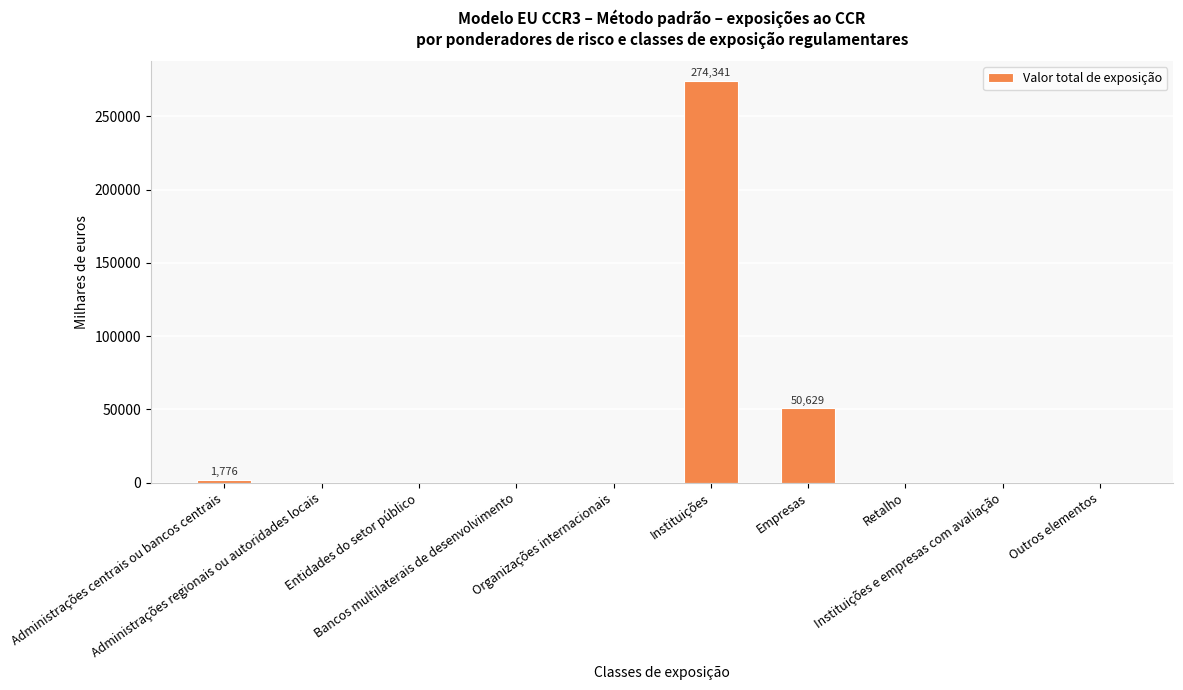

Which category has the highest value across all series?

Instituições